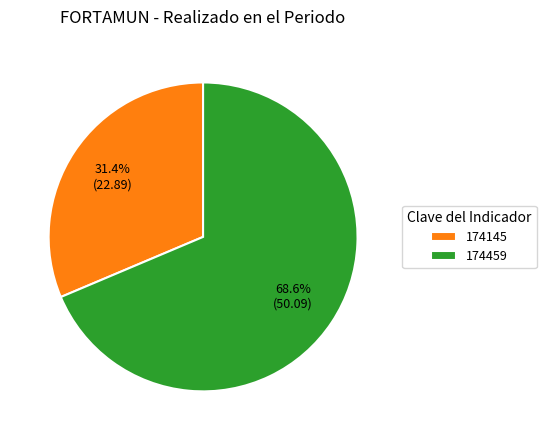

To the nearest percent, what is the combined percentage of 174145 and 174459?

100%